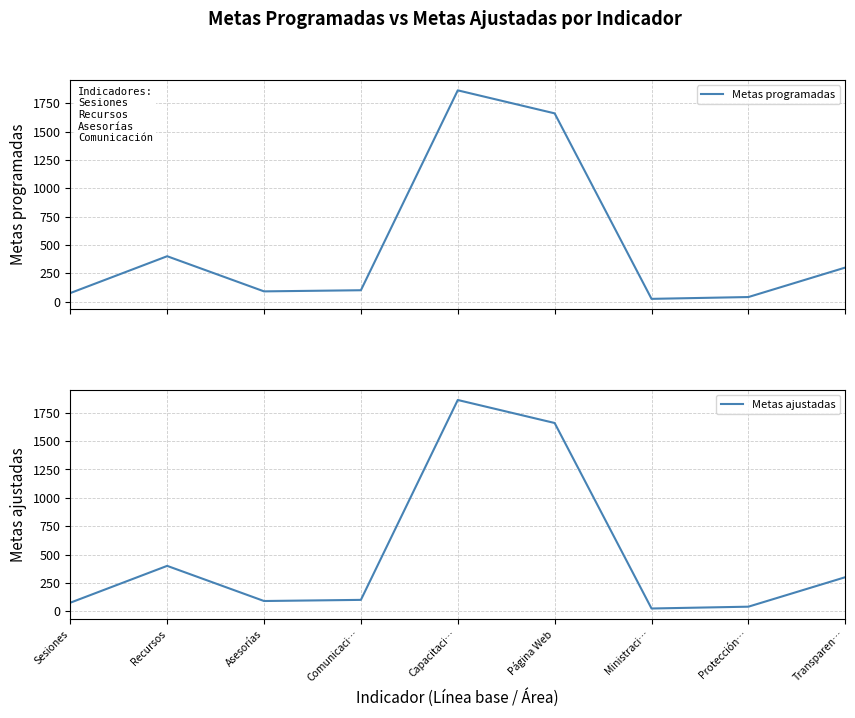

Which series has the largest total across all categories?

Metas programadas